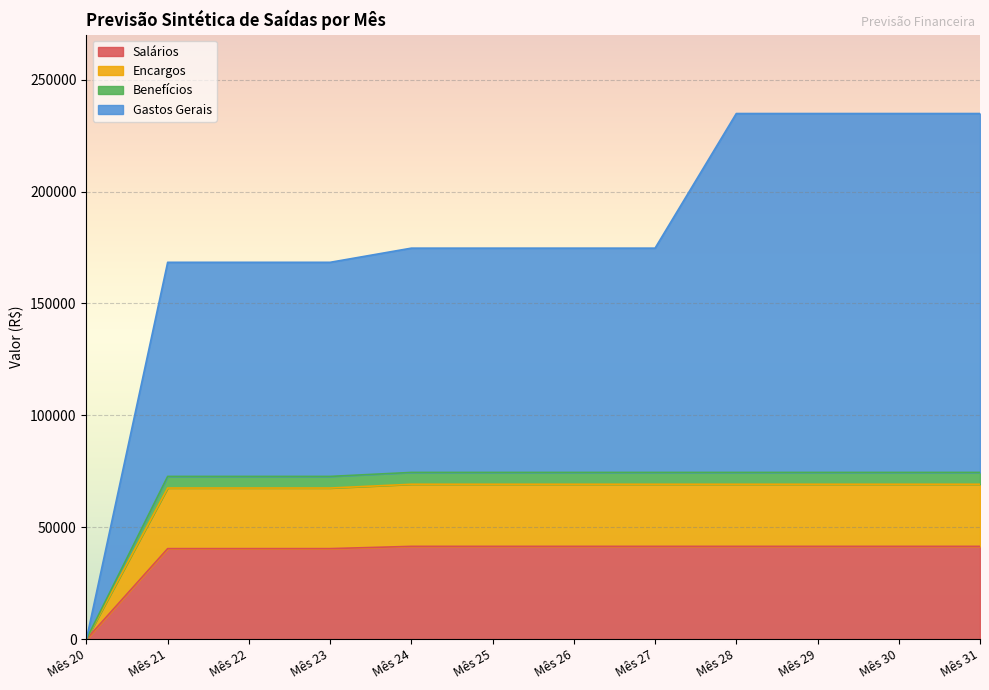

At how many categories does at least one series exceed 38220?

11